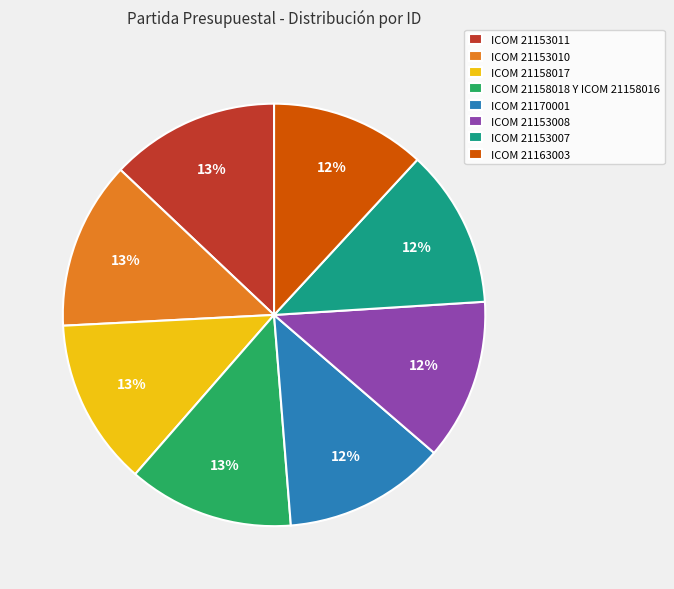

Is it true that ICOM 21153007 is 1% of the pie?

False